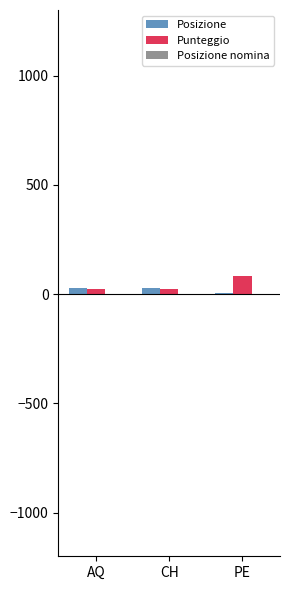

What is the maximum value for Punteggio?

83.0